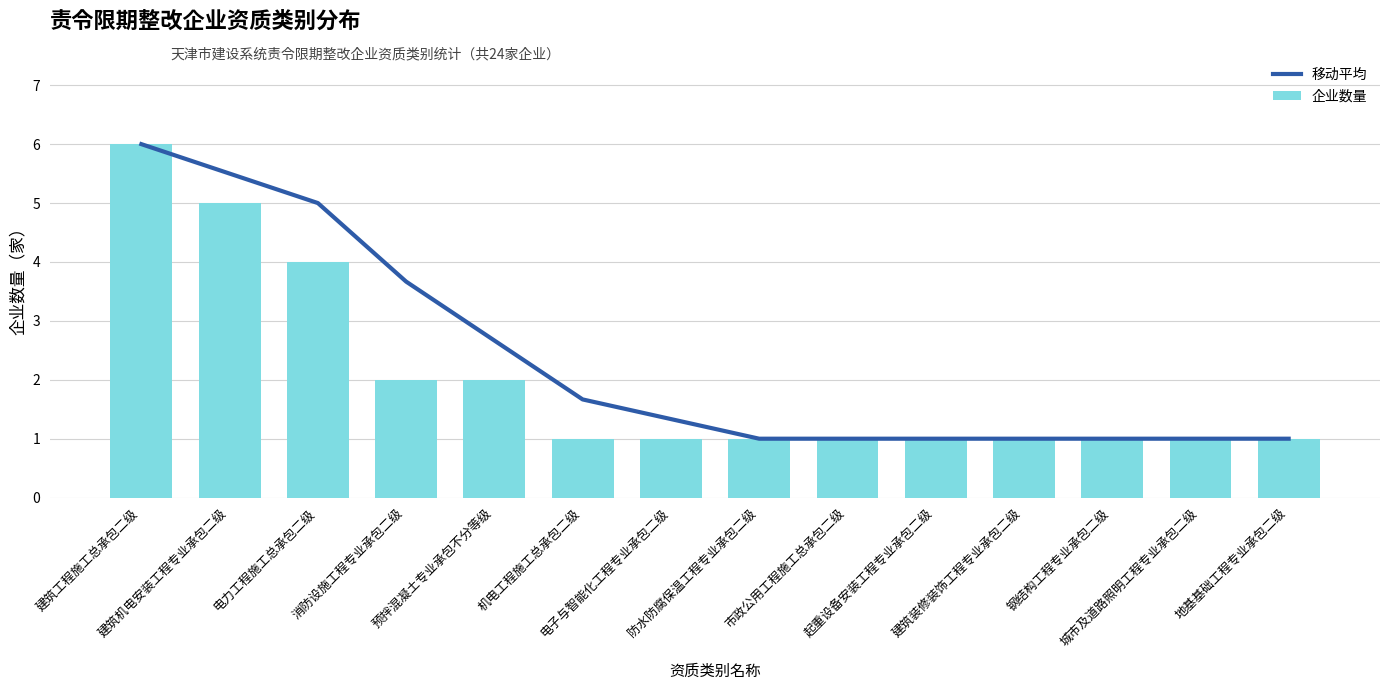

What is the difference between the 移动平均 values at 预拌混凝土专业承包不分等级 and 建筑机电安装工程专业承包二级?

2.8